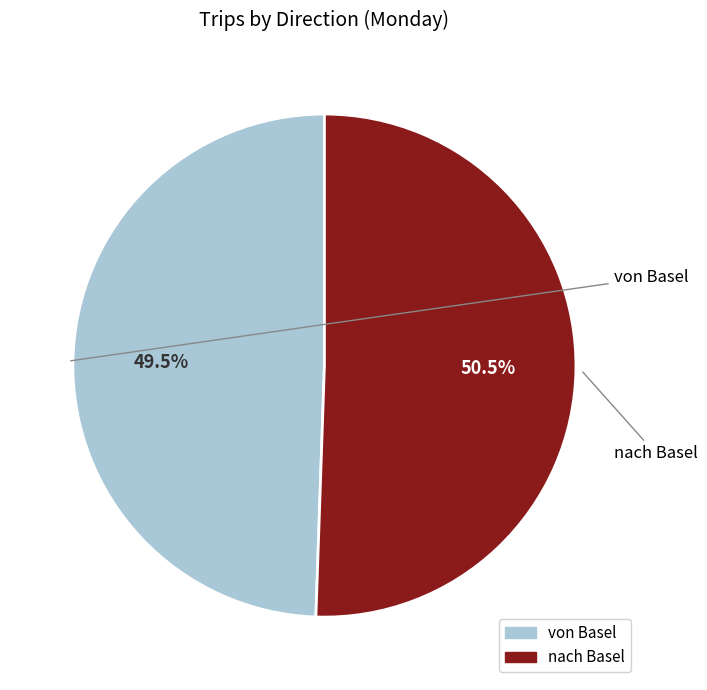

To the nearest percent, what is the average slice percentage?

50%